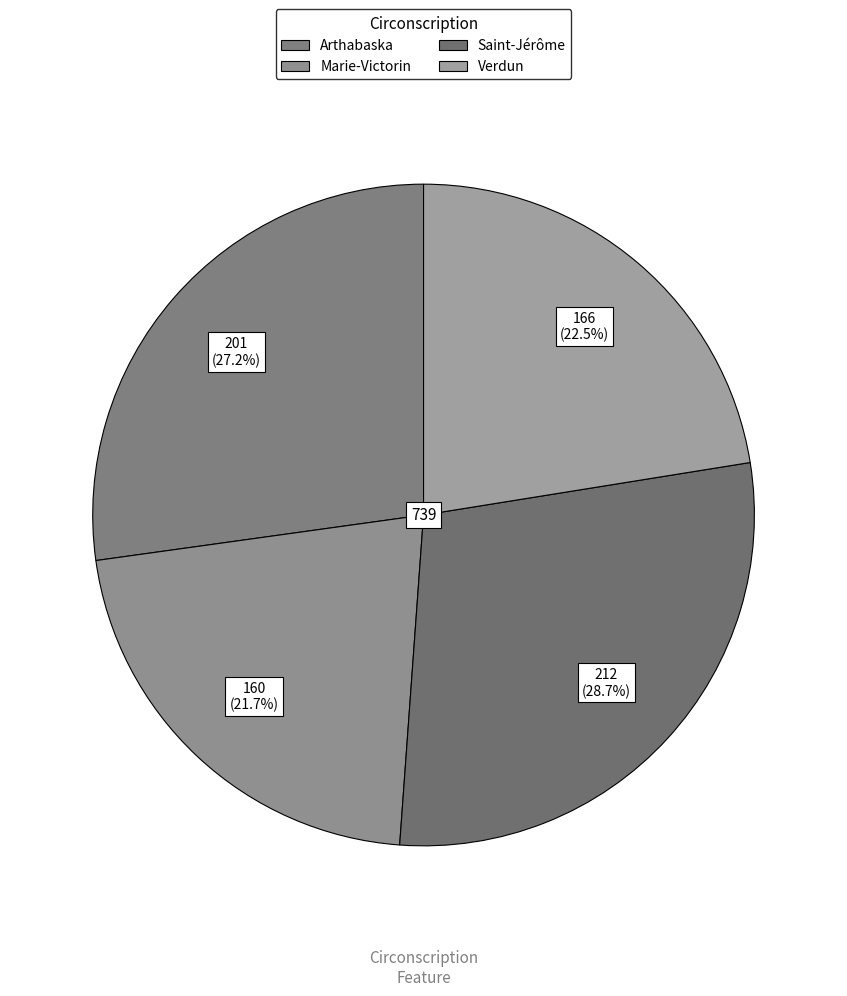

Is there any slice that represents more than half of the pie?

No